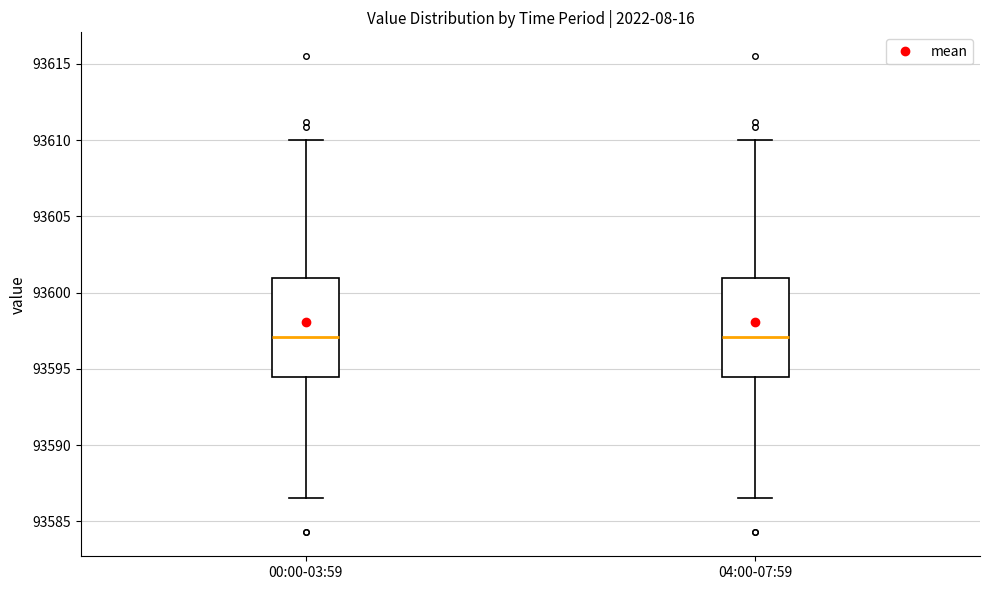

Where does the lower whisker of the box for 00:00-03:59 end on the y-axis? The values are not printed on the chart, so give them approximately, as read against the axis.

93586.5